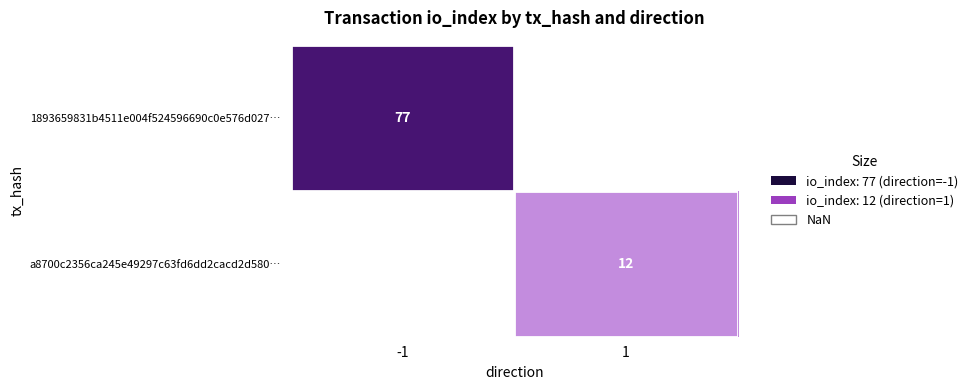

At -1, list the series in order from smallest to largest.

1893659831b4511e004f524596690c0e576d027…, a8700c2356ca245e49297c63fd6dd2cacd2d580…